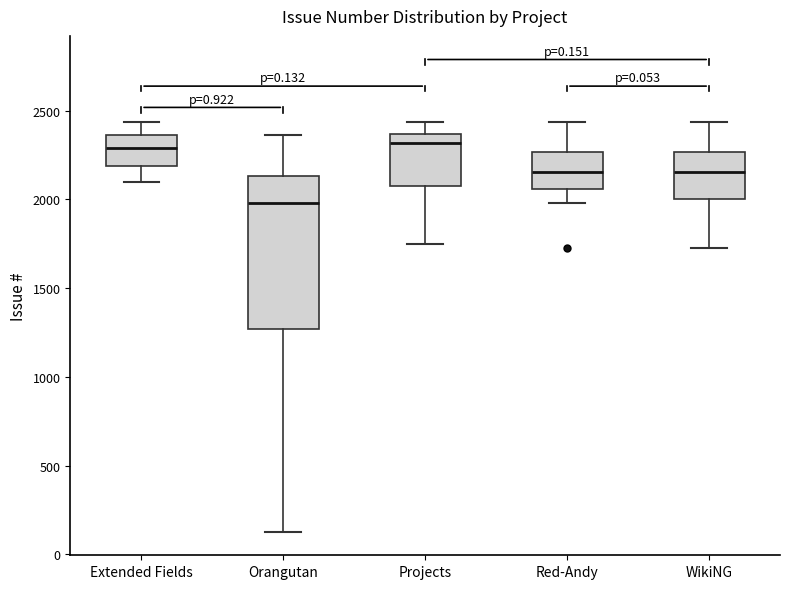

Where does the median line of the box for WikiNG sit on the y-axis? The values are not printed on the chart, so give them approximately, as read against the axis.

2150